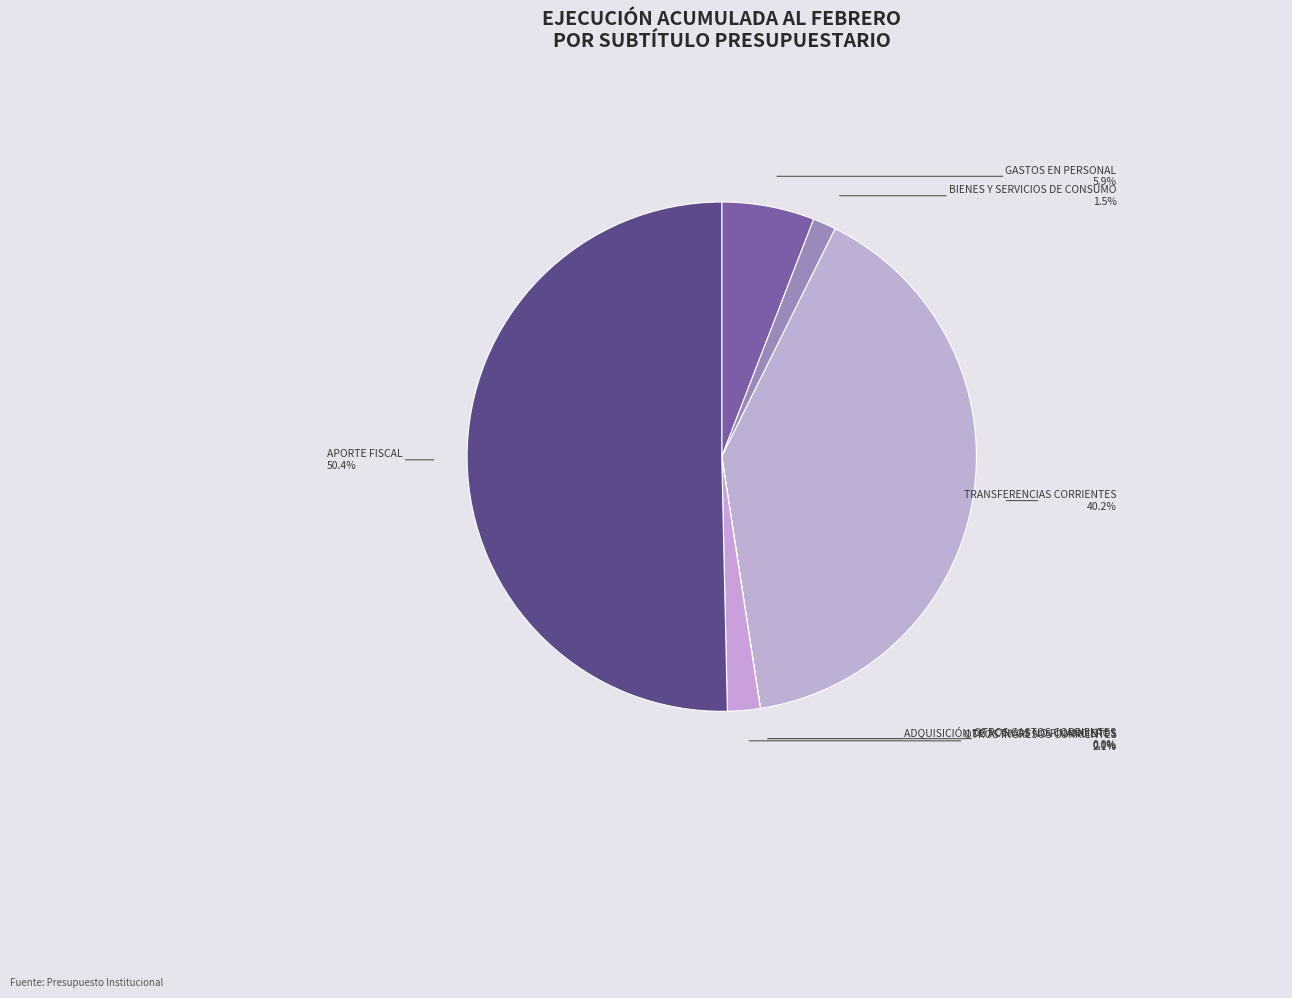

How much of the chart is everything except TRANSFERENCIAS CORRIENTES?

59.8%